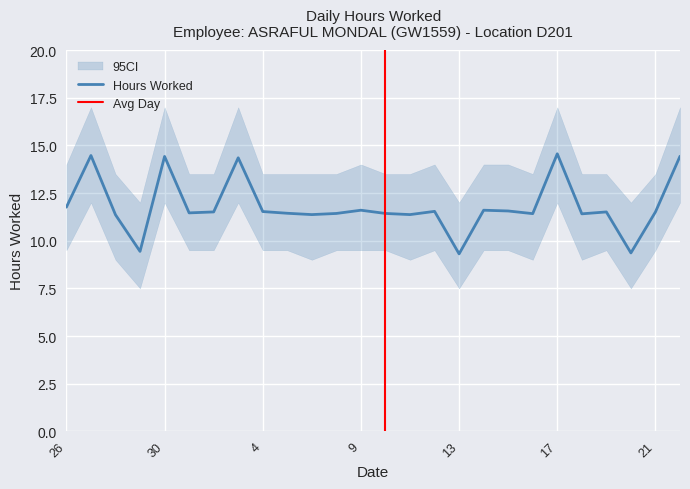

What position from the right is 20?

3